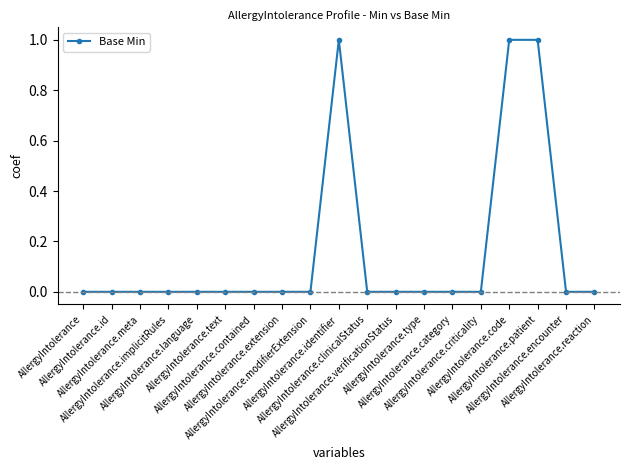

True or false: the data has more than 0 interior local peaks.

True